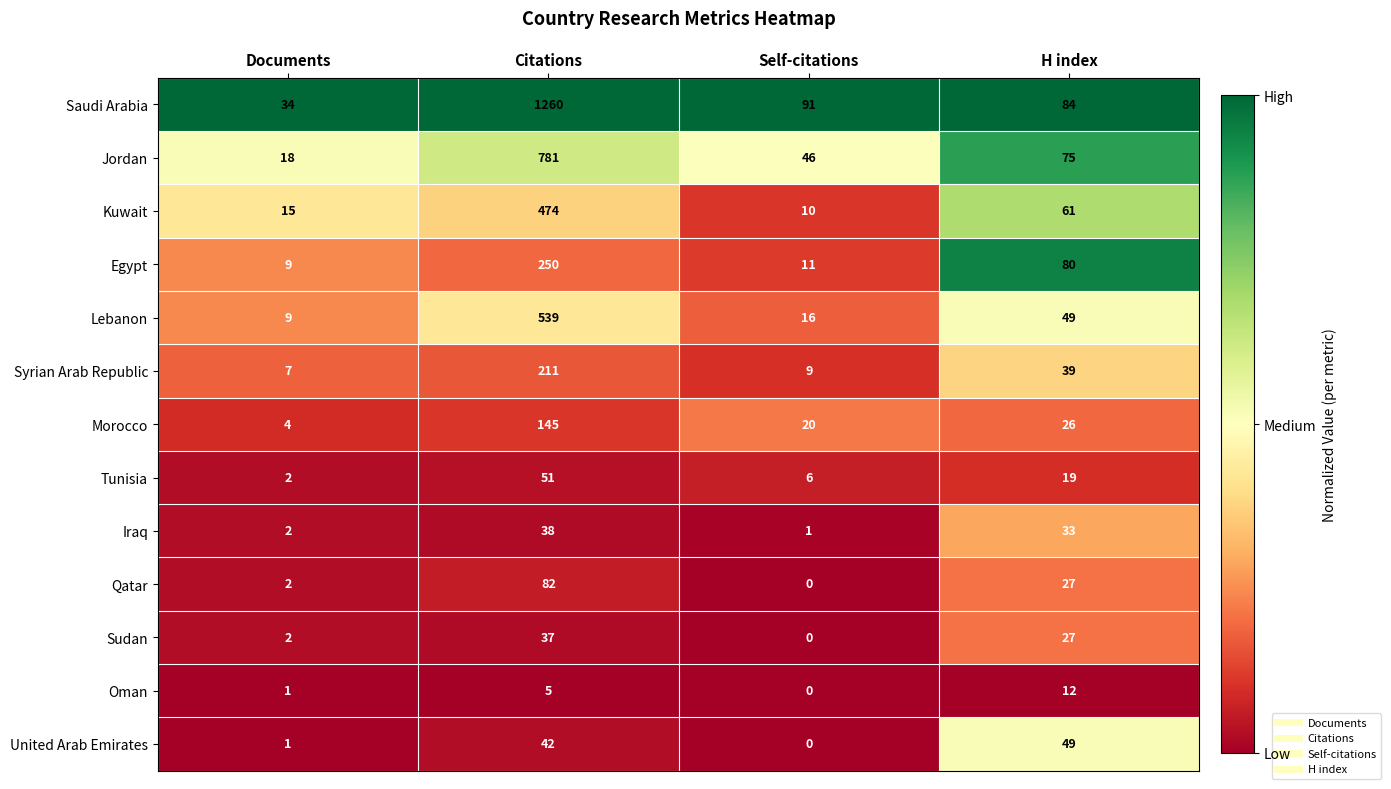

Where is Syrian Arab Republic nearest to the value 109?

H index